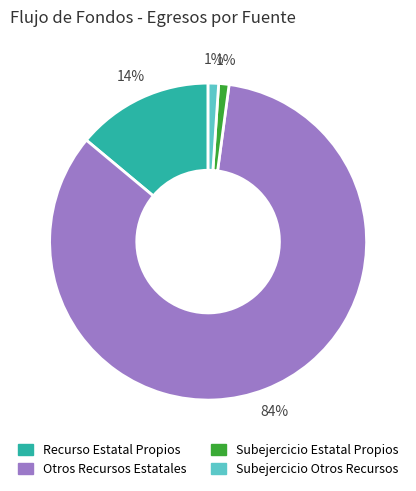

How many segments does this pie chart have?

4